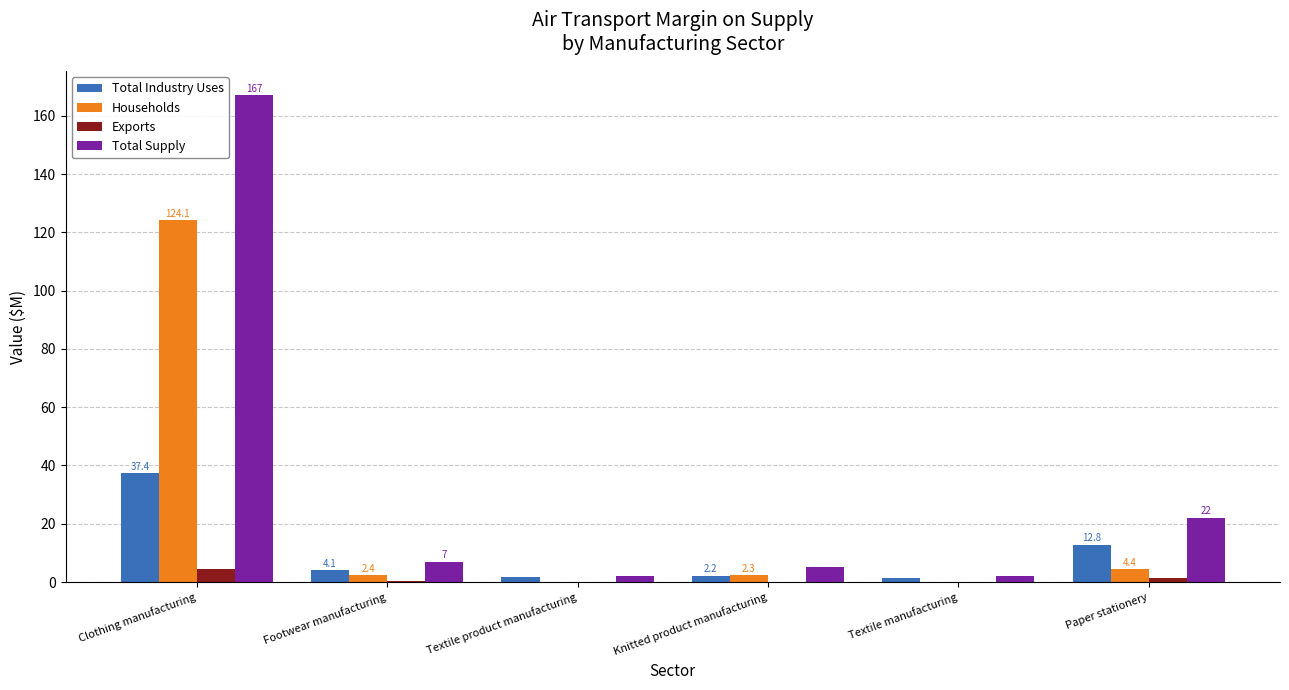

Where does the Total Supply series first go above 7?

Clothing manufacturing